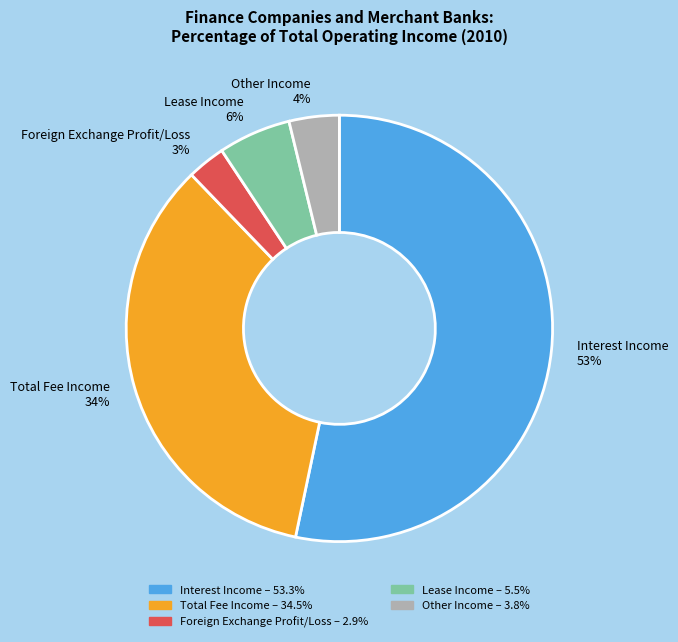

What is the ratio of the value at Foreign Exchange Profit/Loss to the value at Other Income?

0.8